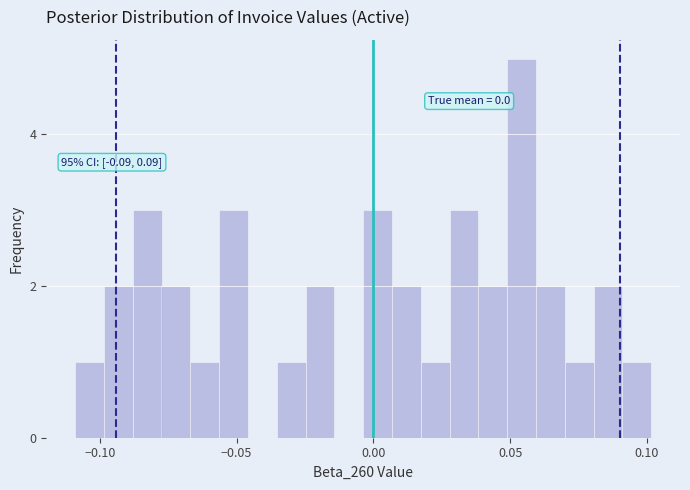

Read against the x-axis, roughly where is the centre of the tallest bar?

0.055